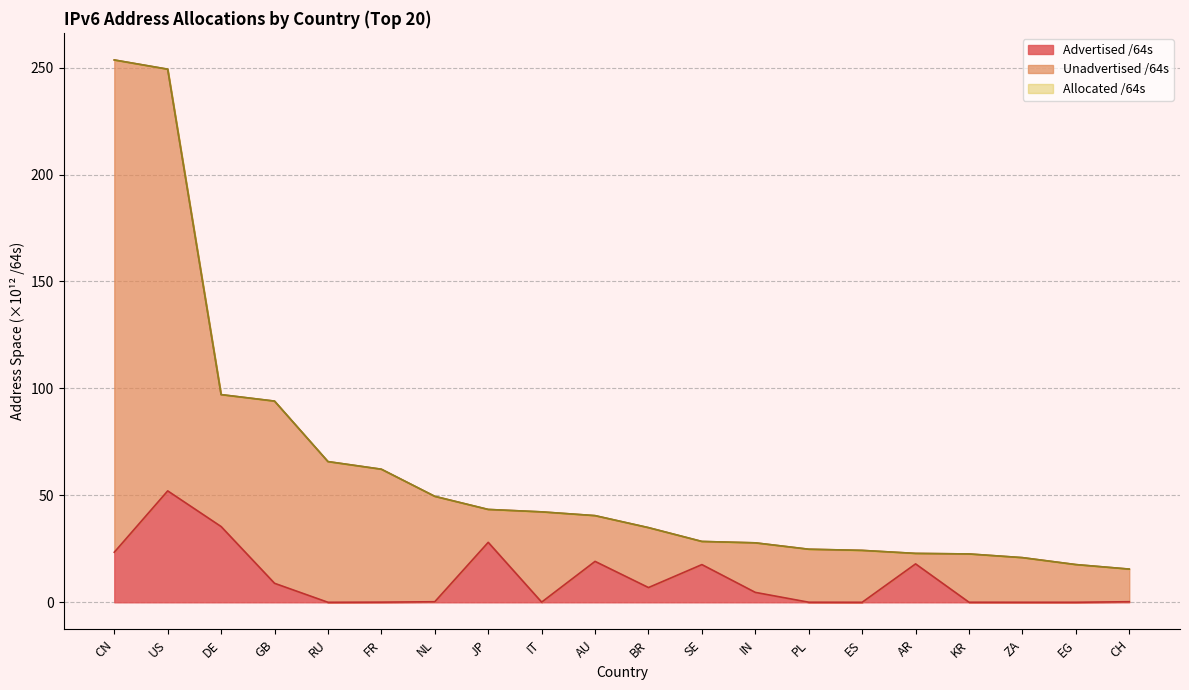

True or false: Unadvertised /64s and Advertised /64s intersect in this chart.

False